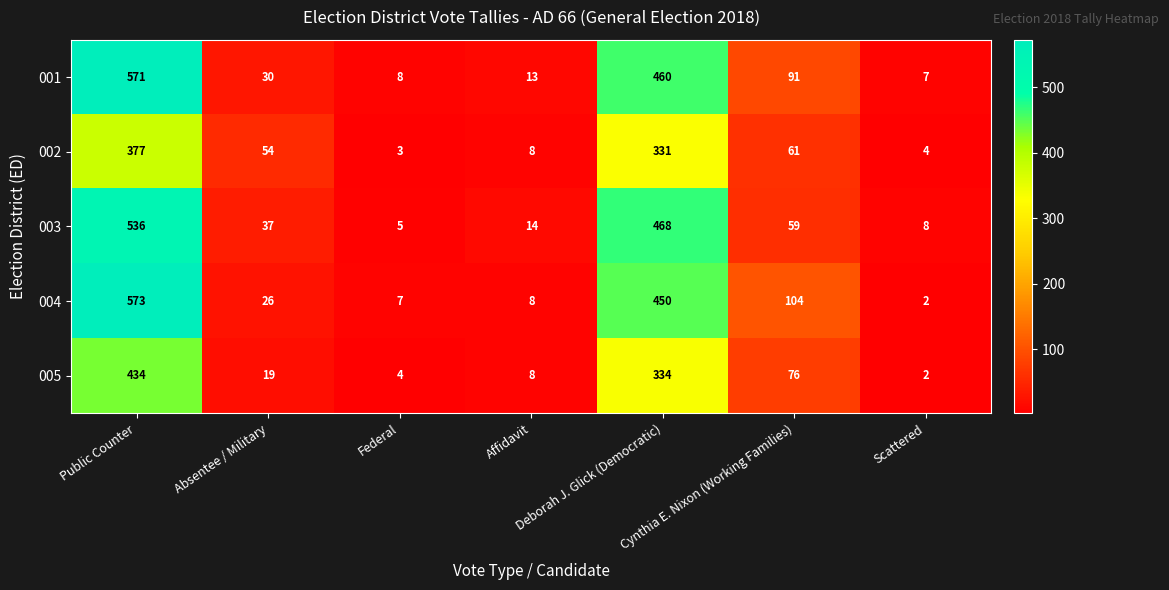

What is the difference between the second highest and second lowest values in the 005 series?

330